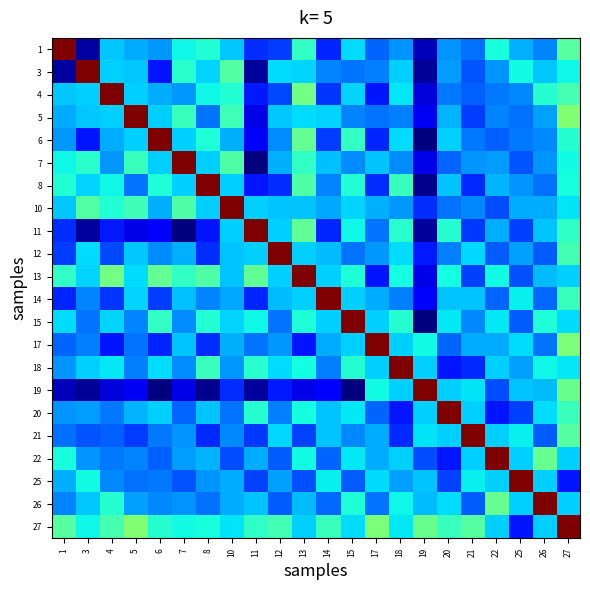

Which category has the highest value across all series?

1